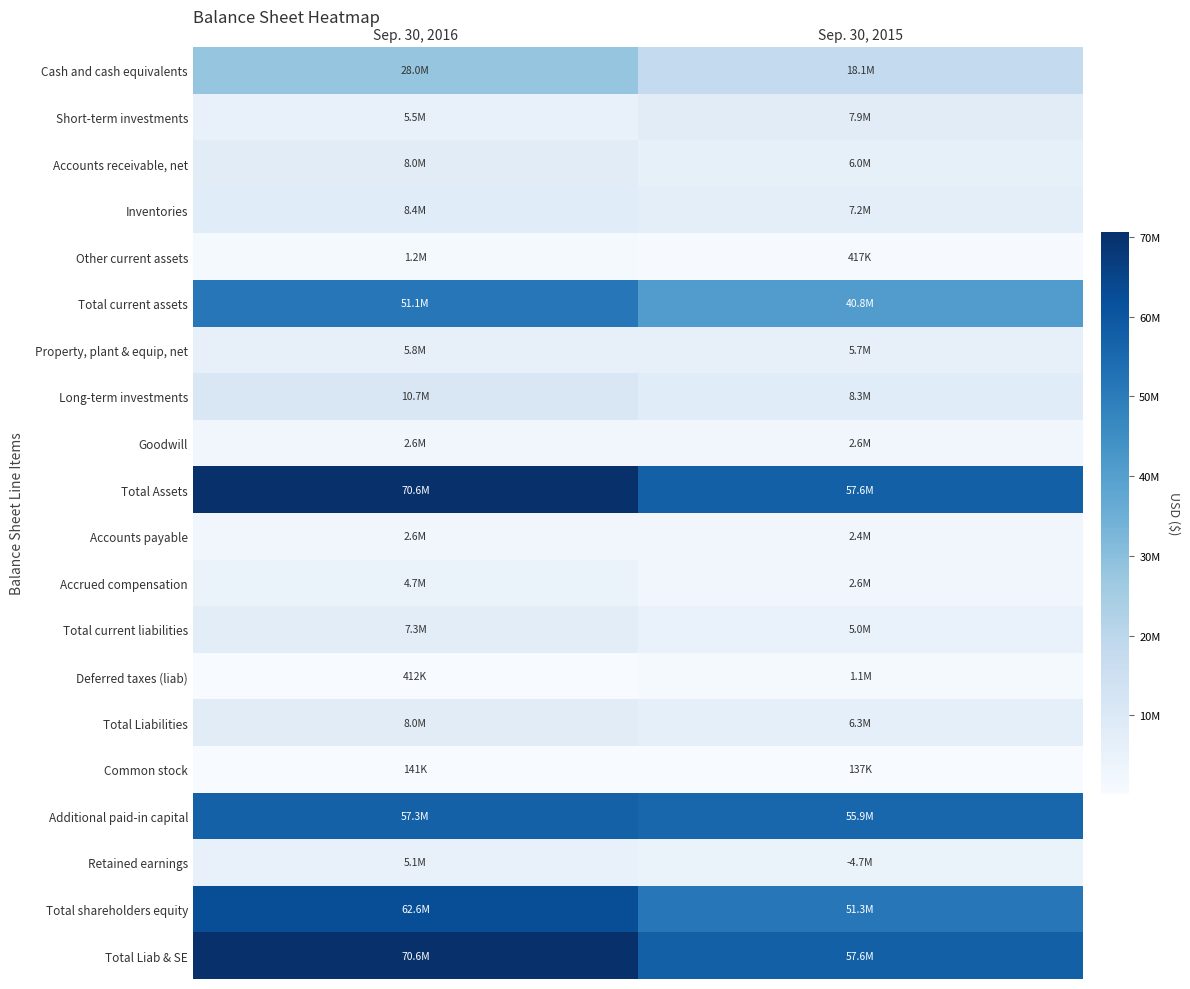

Which series has the largest total across all categories?

Total Assets